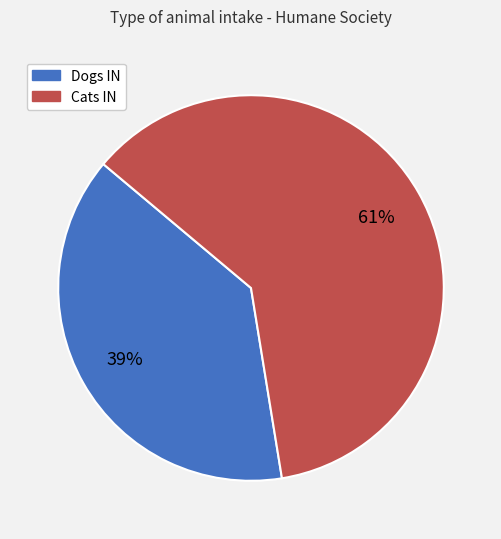

To the nearest percent, what percentage of the pie is Dogs IN?

39%